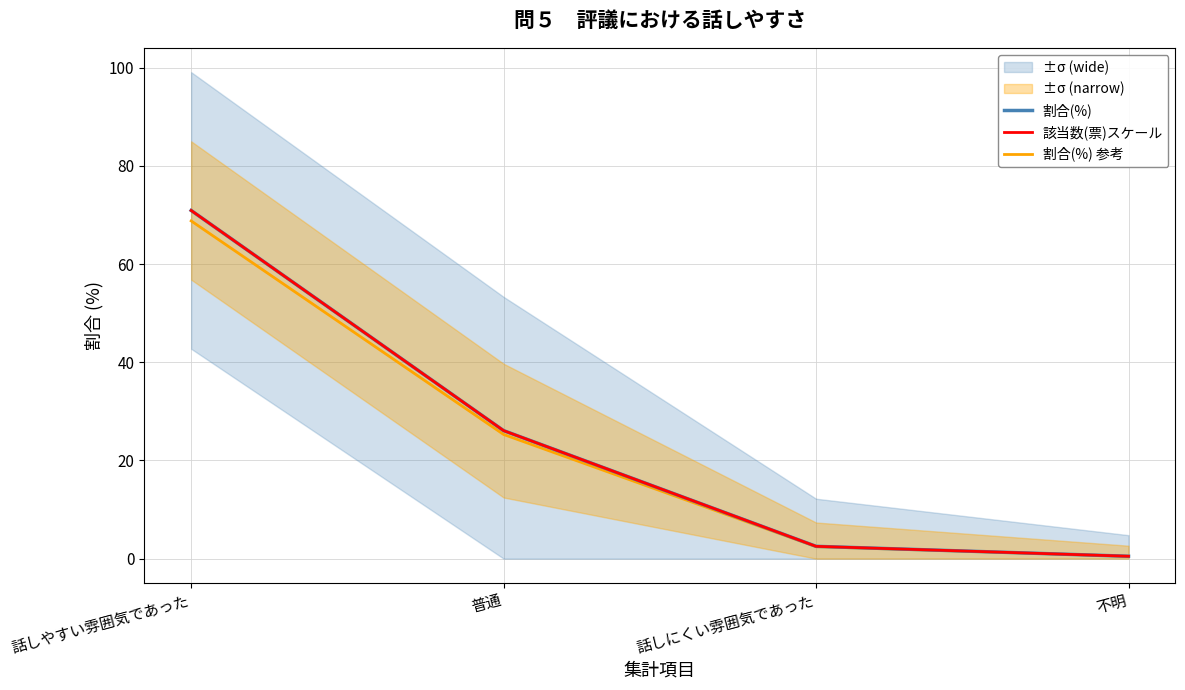

Is the value of 割合(%) at 不明 greater than the value of 該当数(票)スケール at 話しにくい雰囲気であった?

No